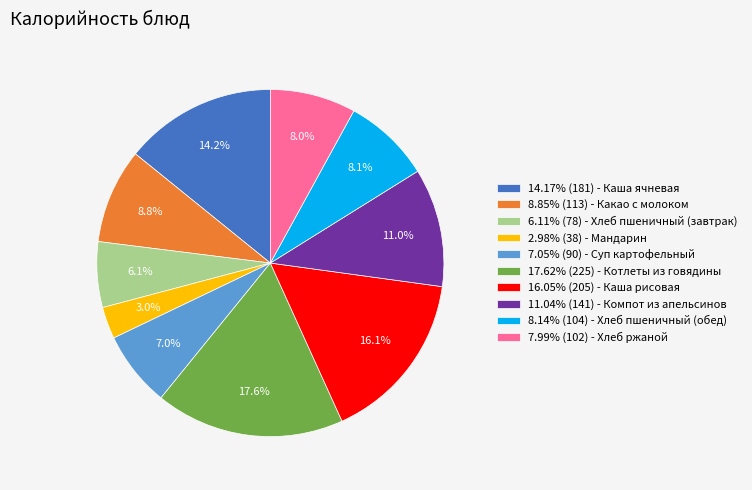

Count the number of slices in the pie.

10